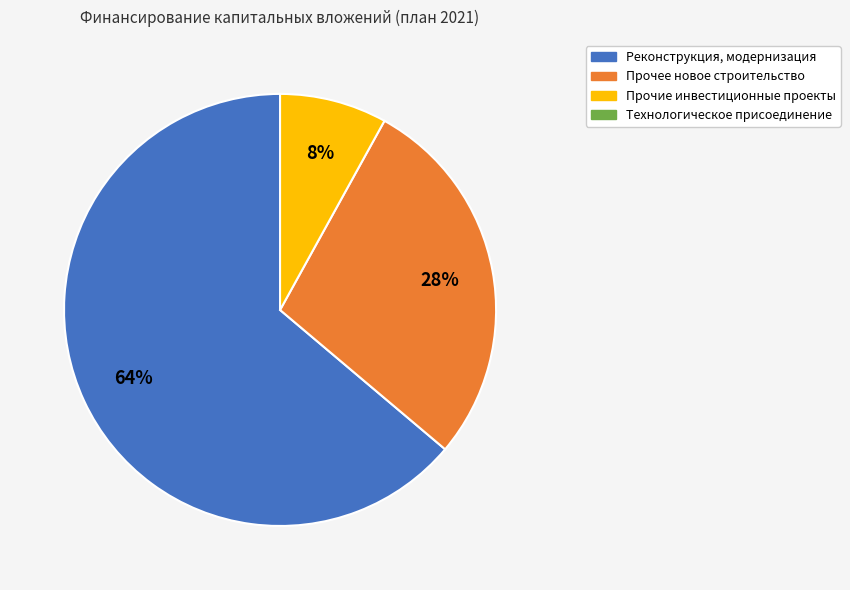

Does any single category account for the majority?

Yes